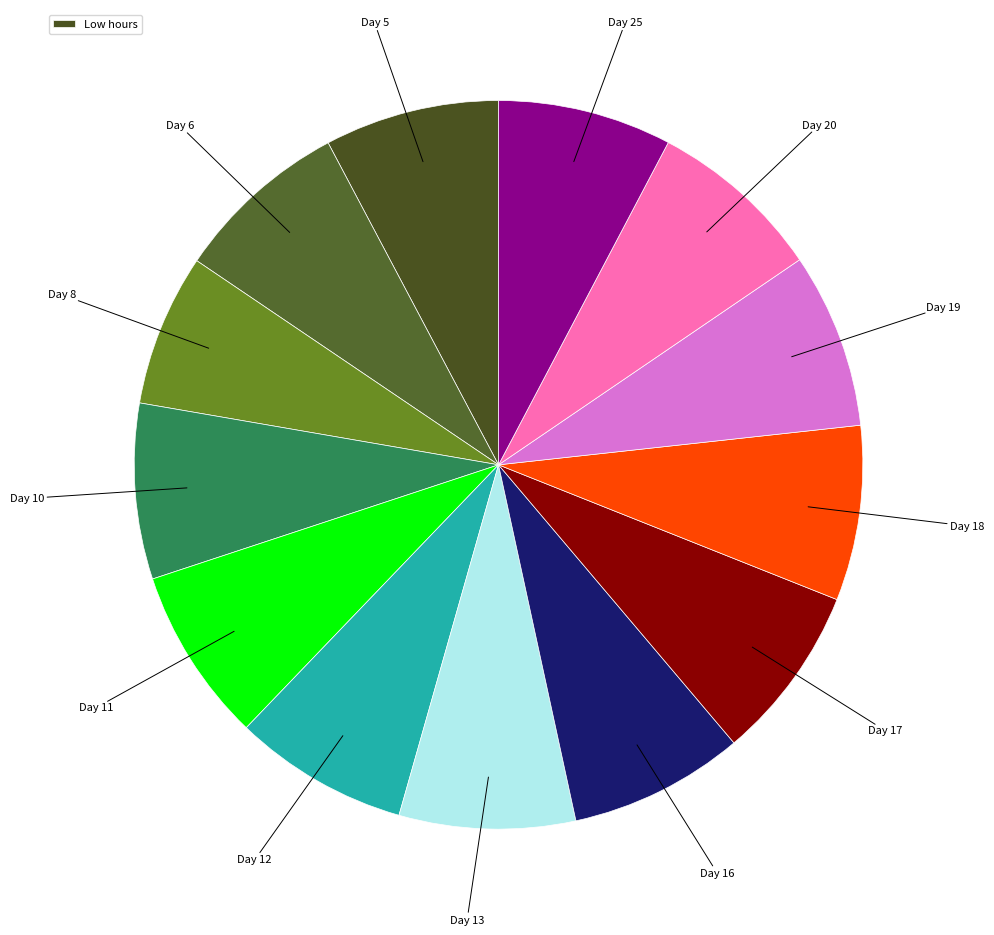

How many slices are in this pie chart?

13